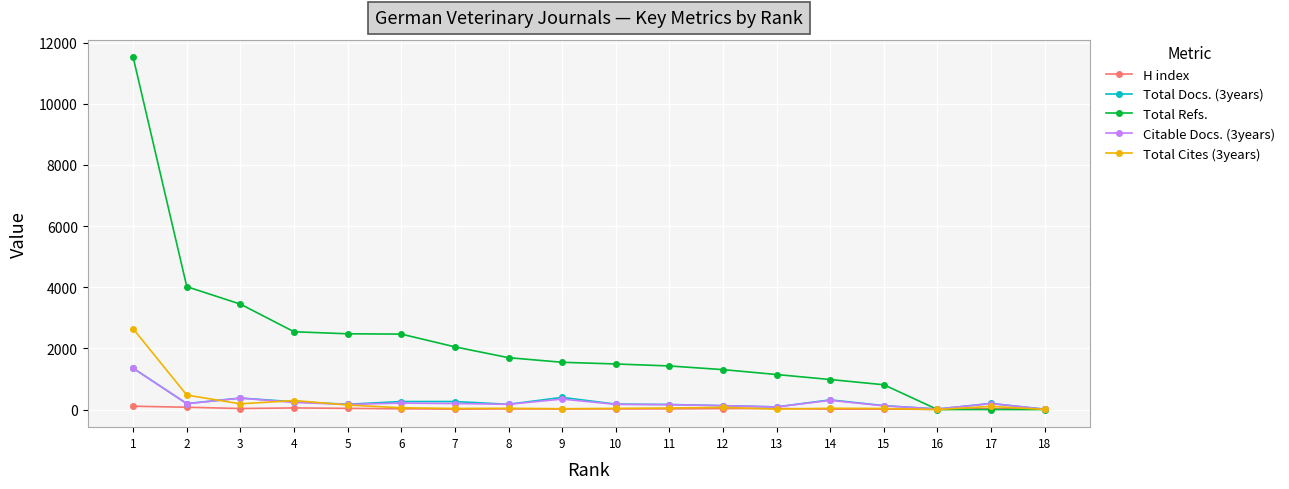

What is the difference between the highest and lowest values at 5?

2439